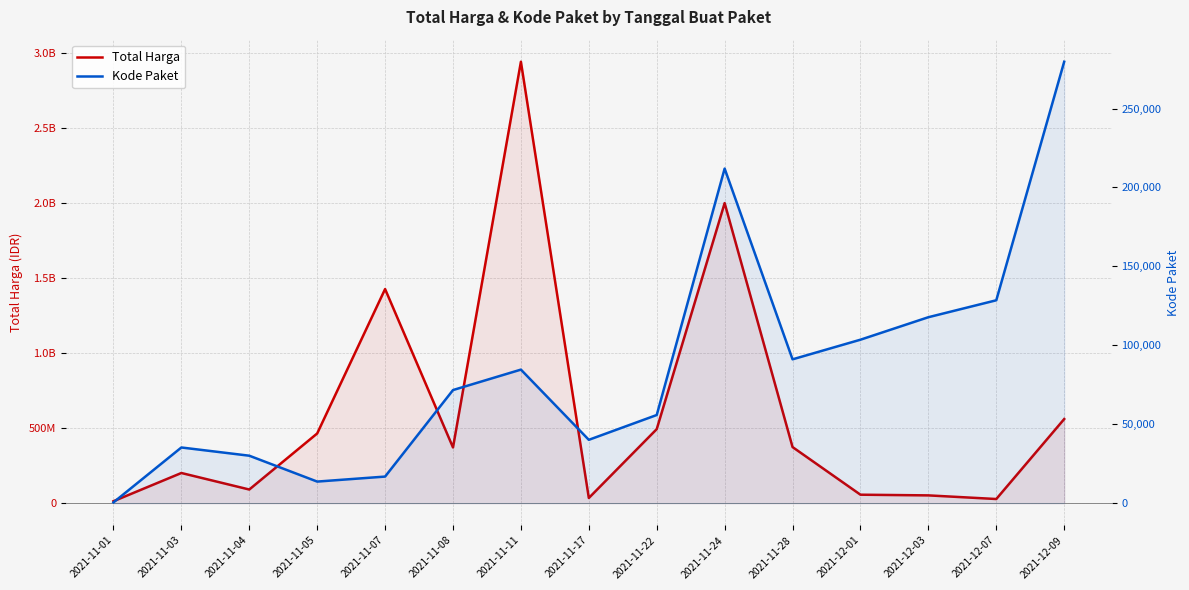

At which label does Total Harga reach its minimum?

2021-11-01